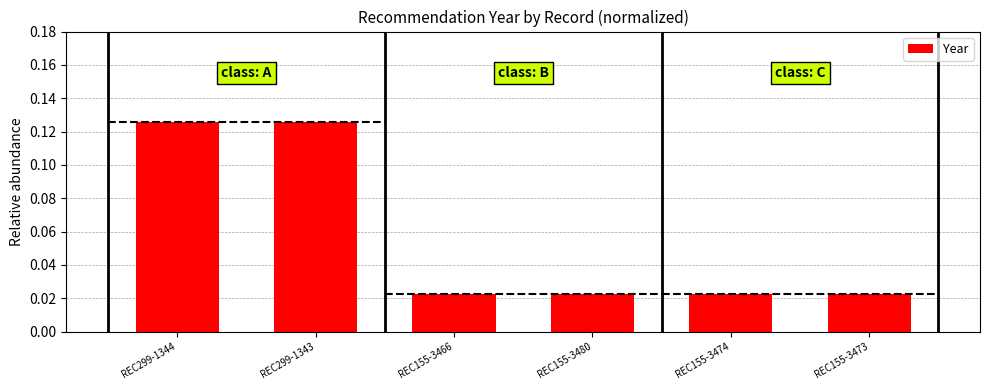

What is the sum of the values at REC299-1343 and REC155-3473?

0.1